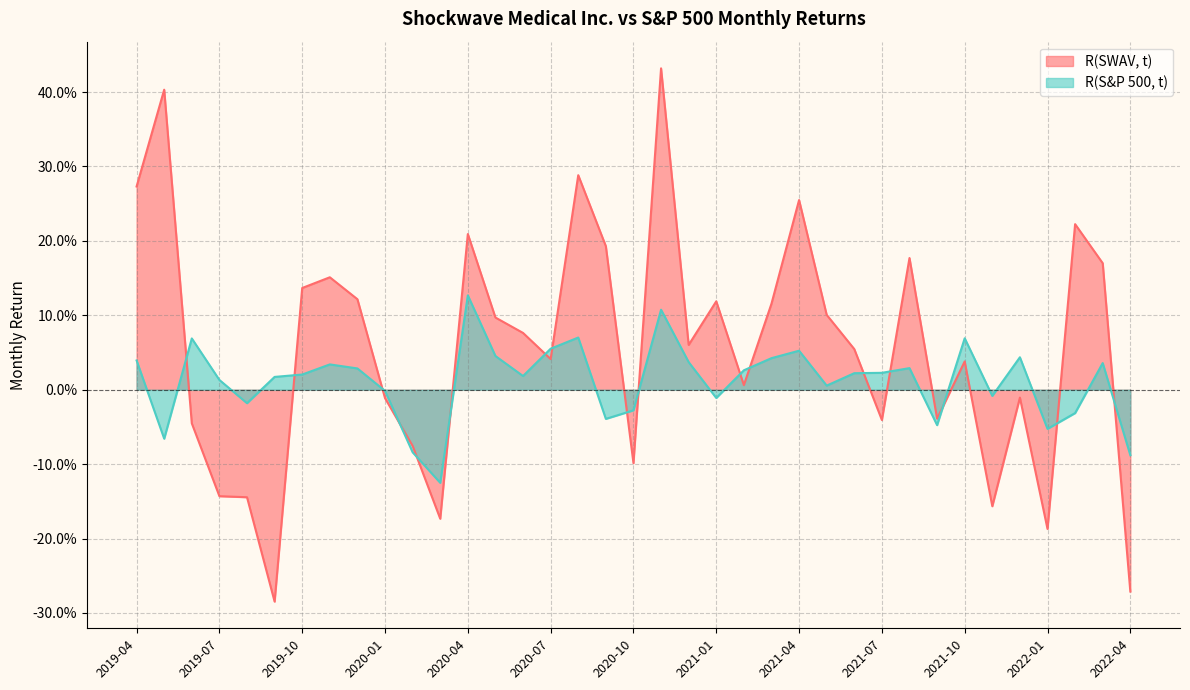

How many interior local peaks does the R(SWAV, t) series have?

11